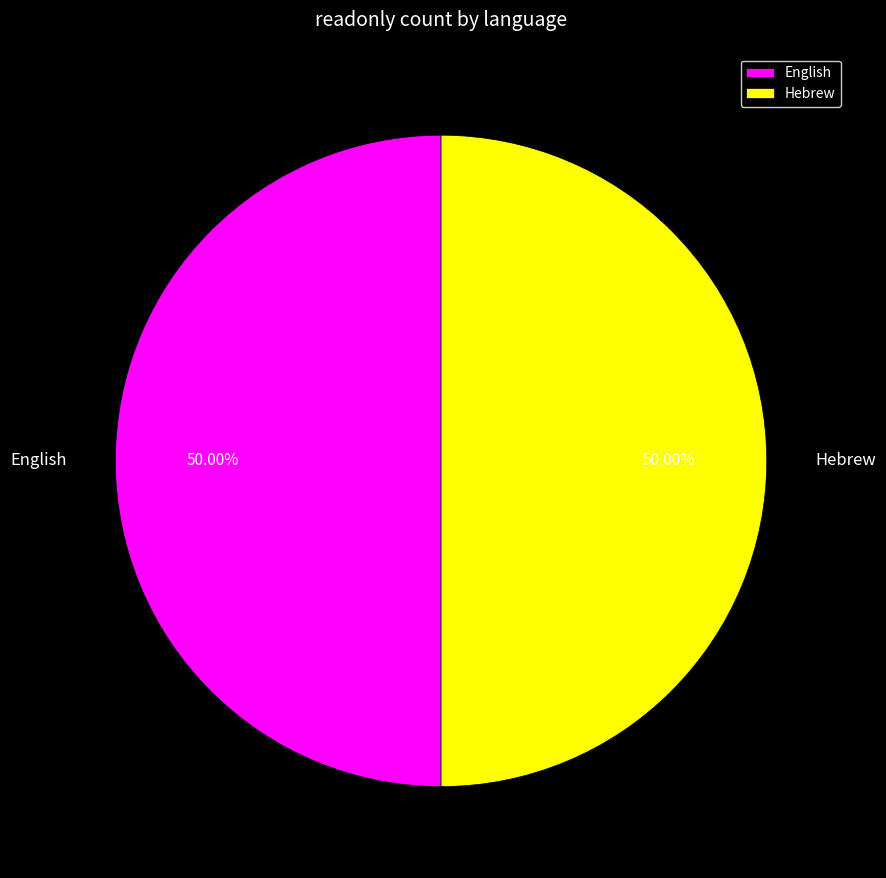

True or false: English accounts for 99% of the total.

False